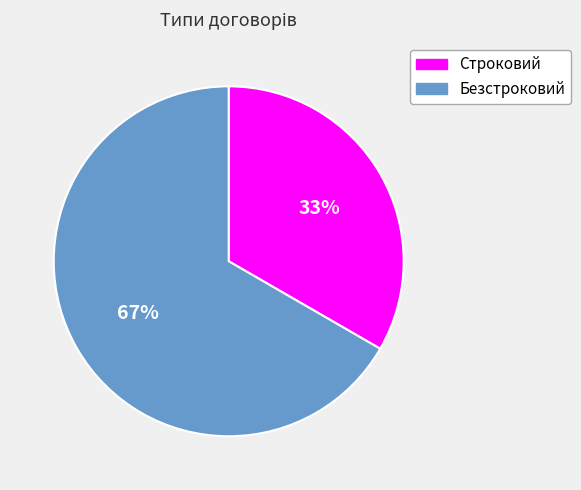

Rank the categories by value from lowest to highest.

Строковий, Безстроковий